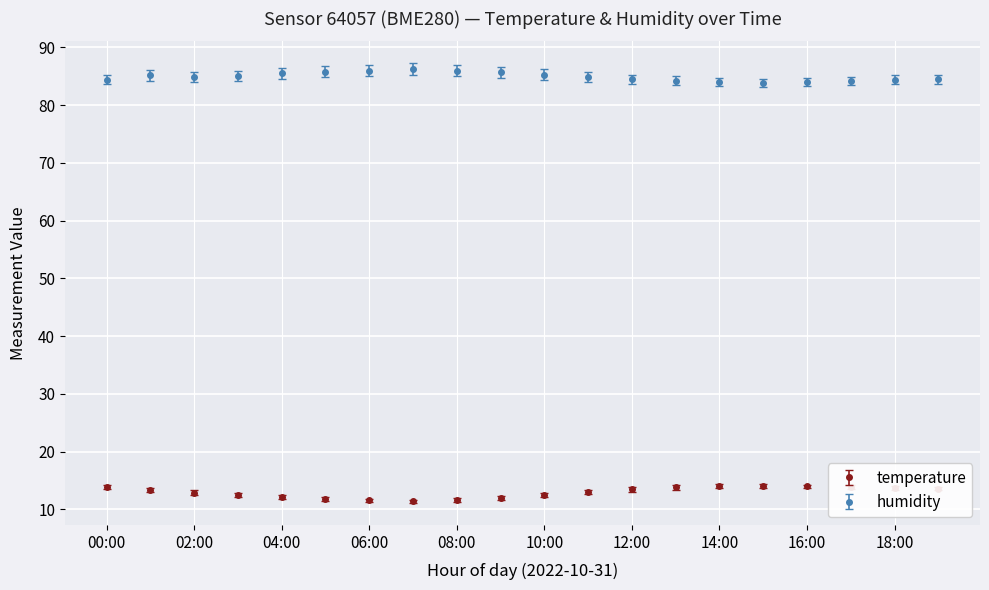

What is the value of the humidity point at the 19th from the left?

84.4